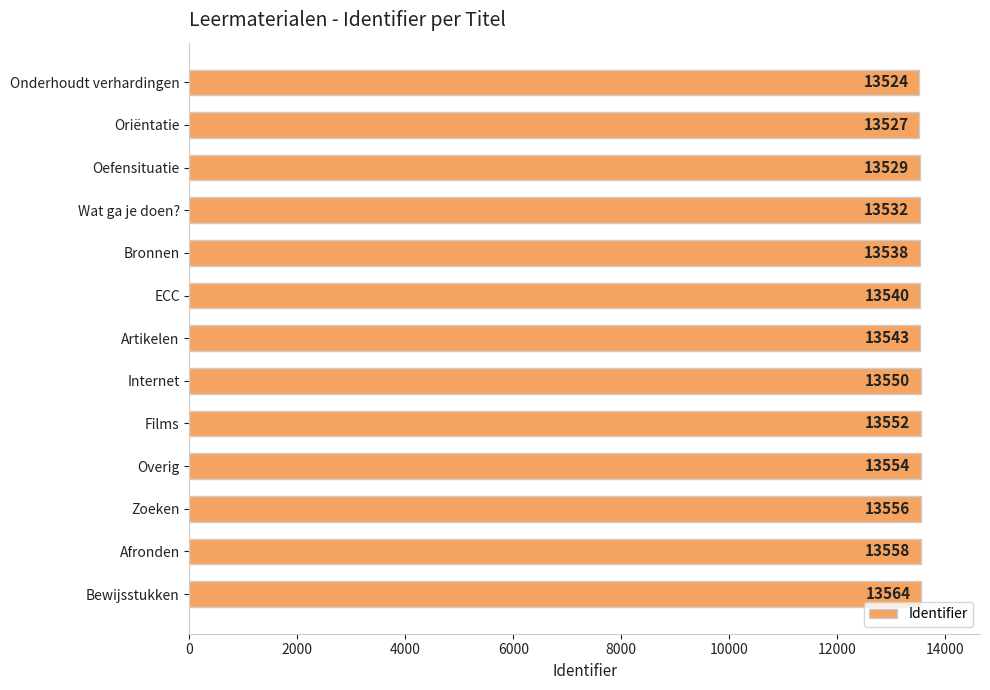

True or false: the data shows 22522 at Bronnen.

False